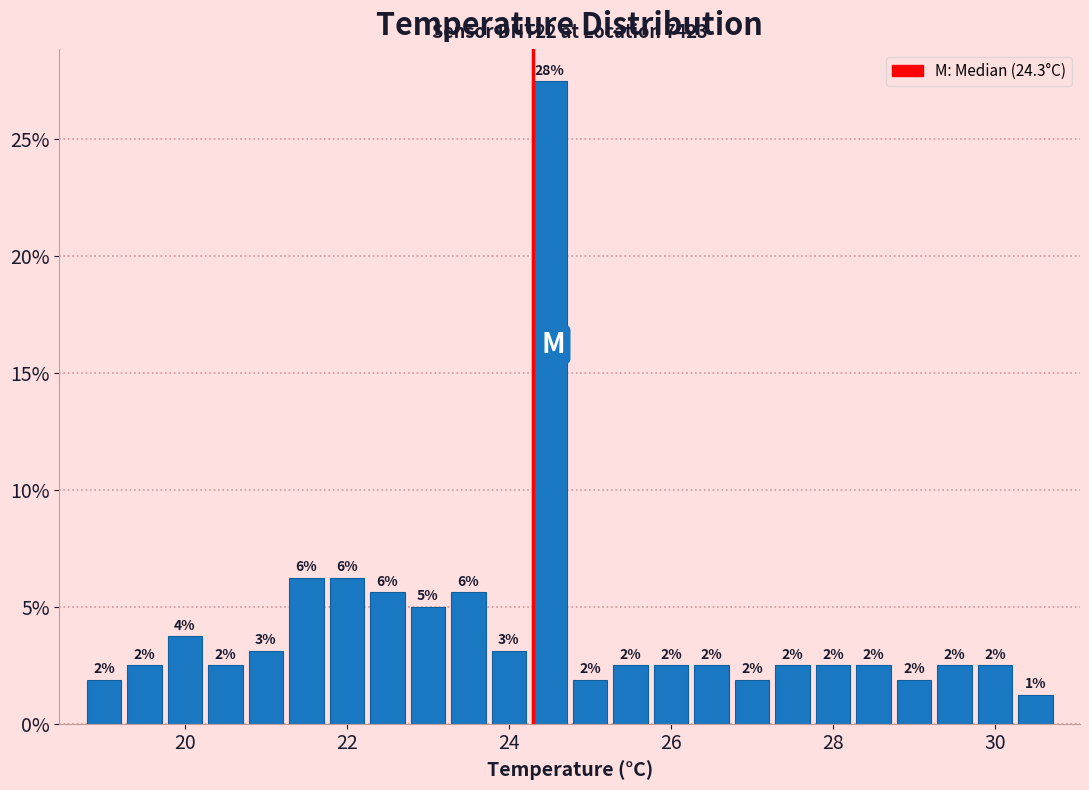

Read against the x-axis, roughly where is the centre of the tallest bar?

24.6